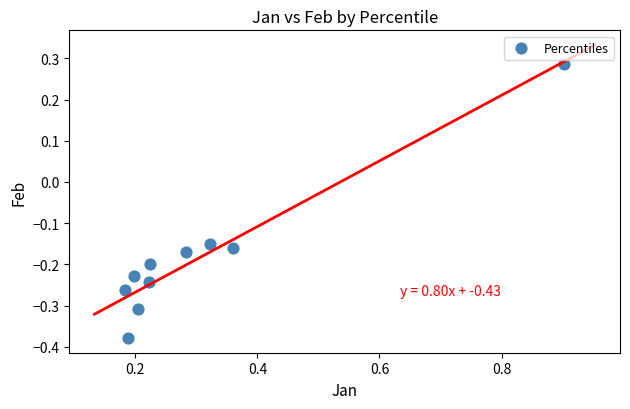

What is the range of Y values (max minus min)?

0.7